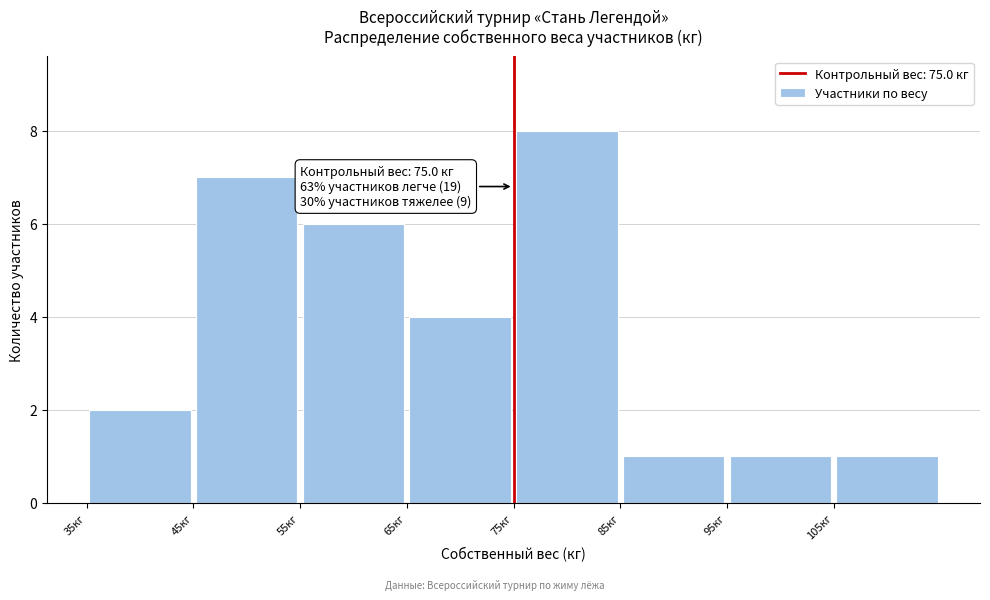

Over which range of the x-axis is the bar tallest?

75 to 85